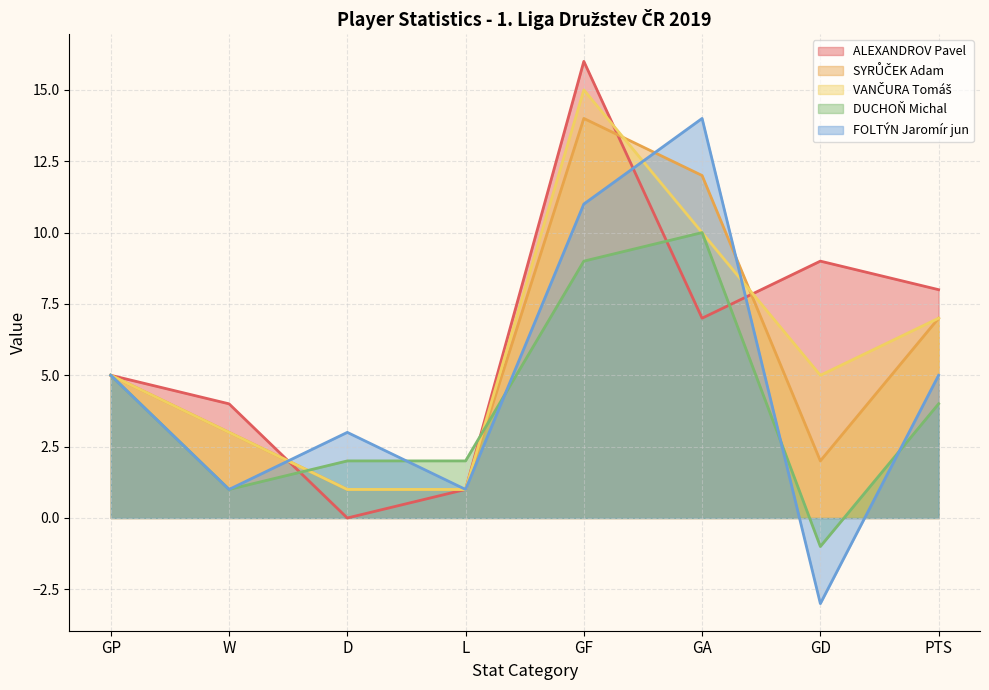

At how many categories does at least one series exceed 7?

4